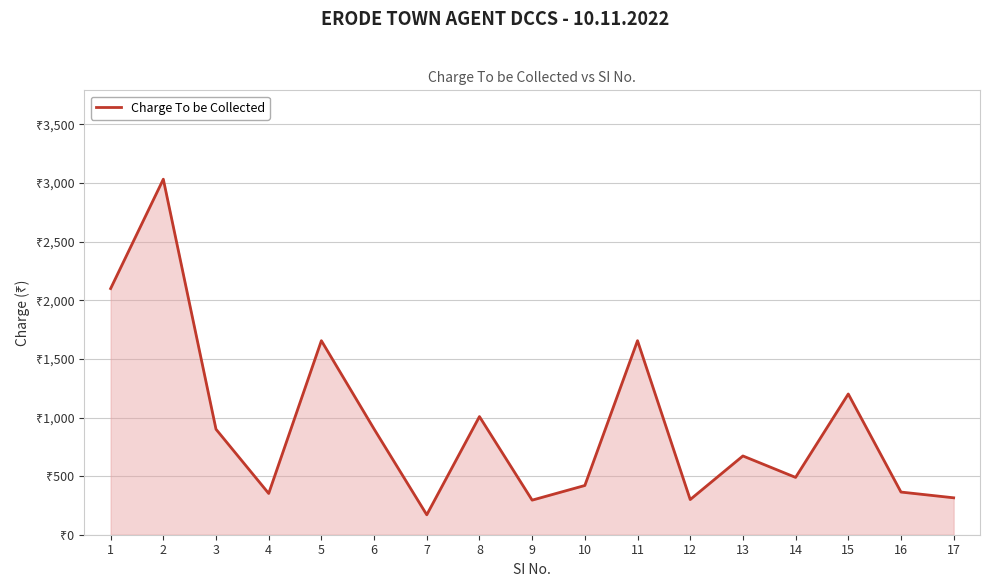

What is the greatest value displayed?

3033.0